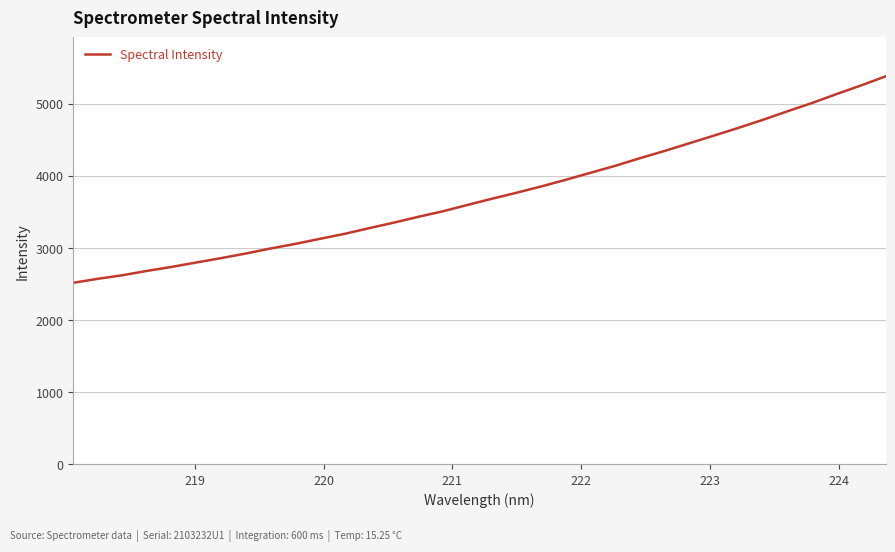

What is the difference between the maximum and minimum values?

2864.0